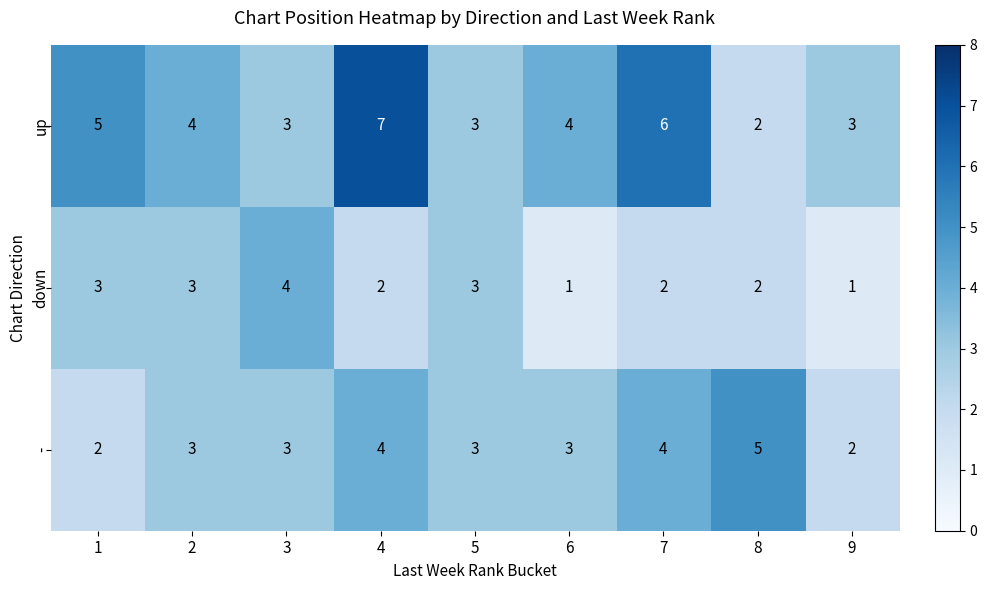

Which series has the largest total across all categories?

up